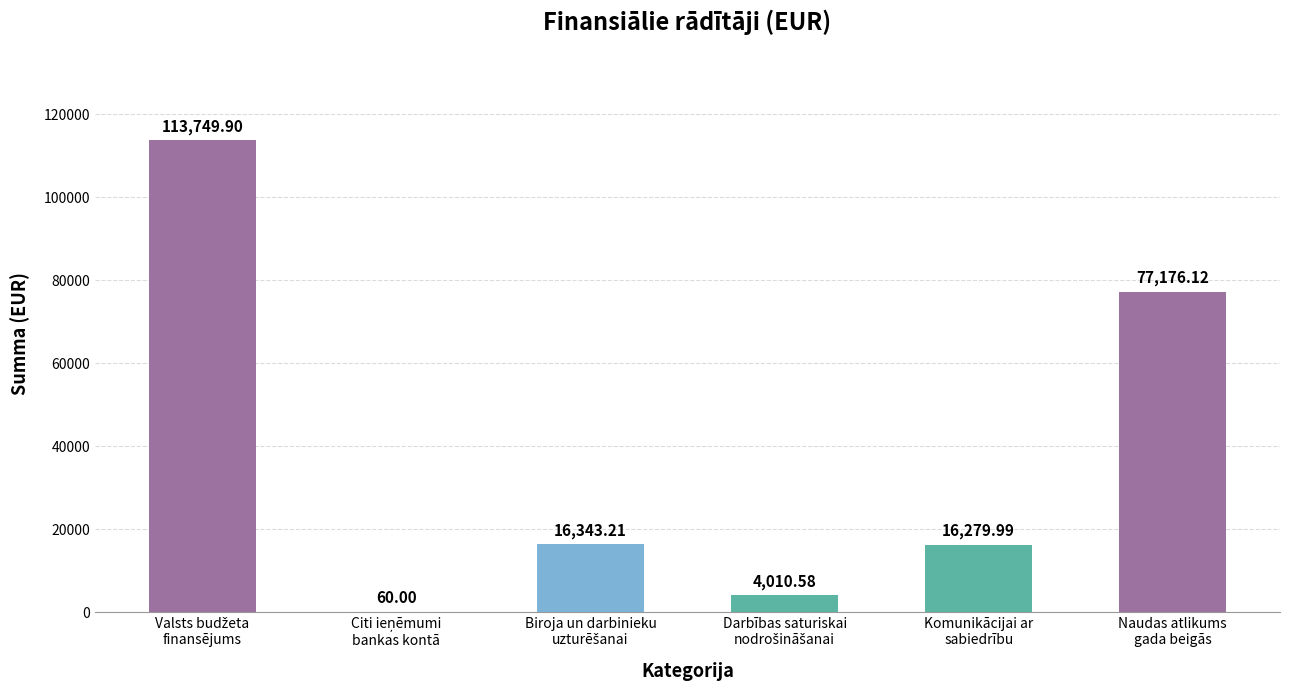

What is the sum of all values?

227619.8